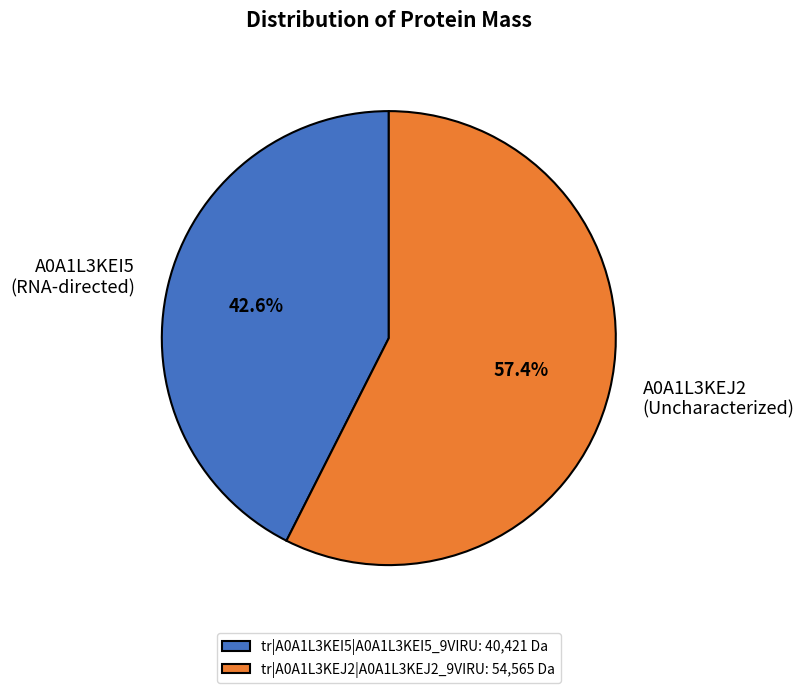

Which slice represents more than half of the pie?

tr|A0A1L3KEJ2|A0A1L3KEJ2_9VIRU